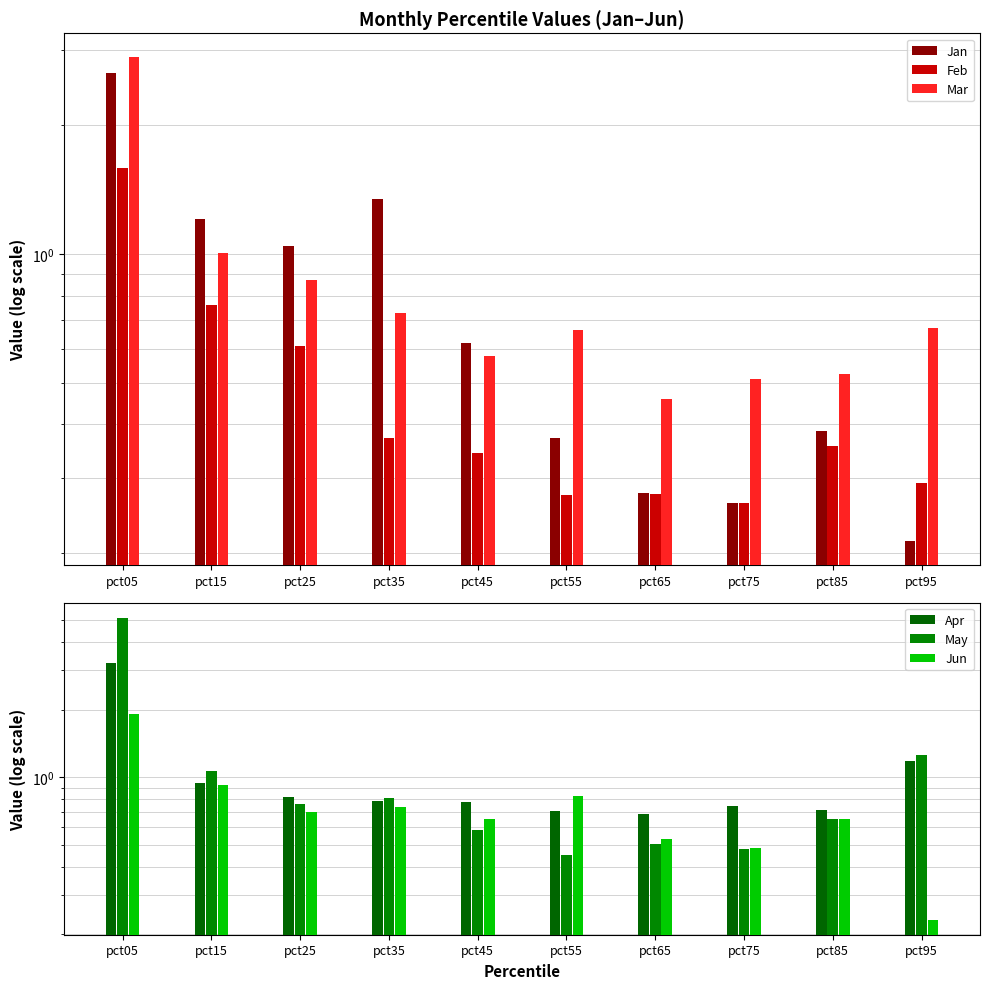

What is the lowest value of the Jun series?

0.2